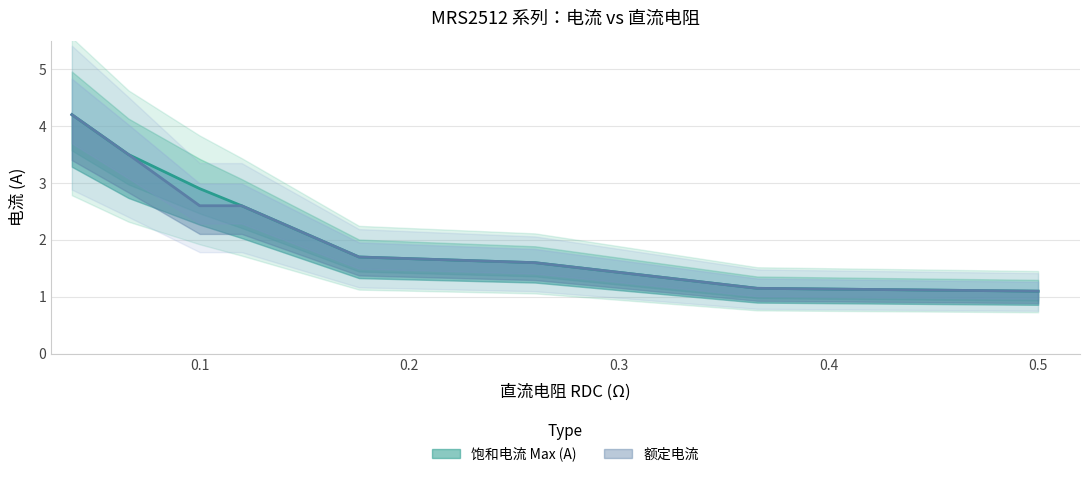

What is the sum of the 额定电流 values at 0.5 and 0.12?

3.7